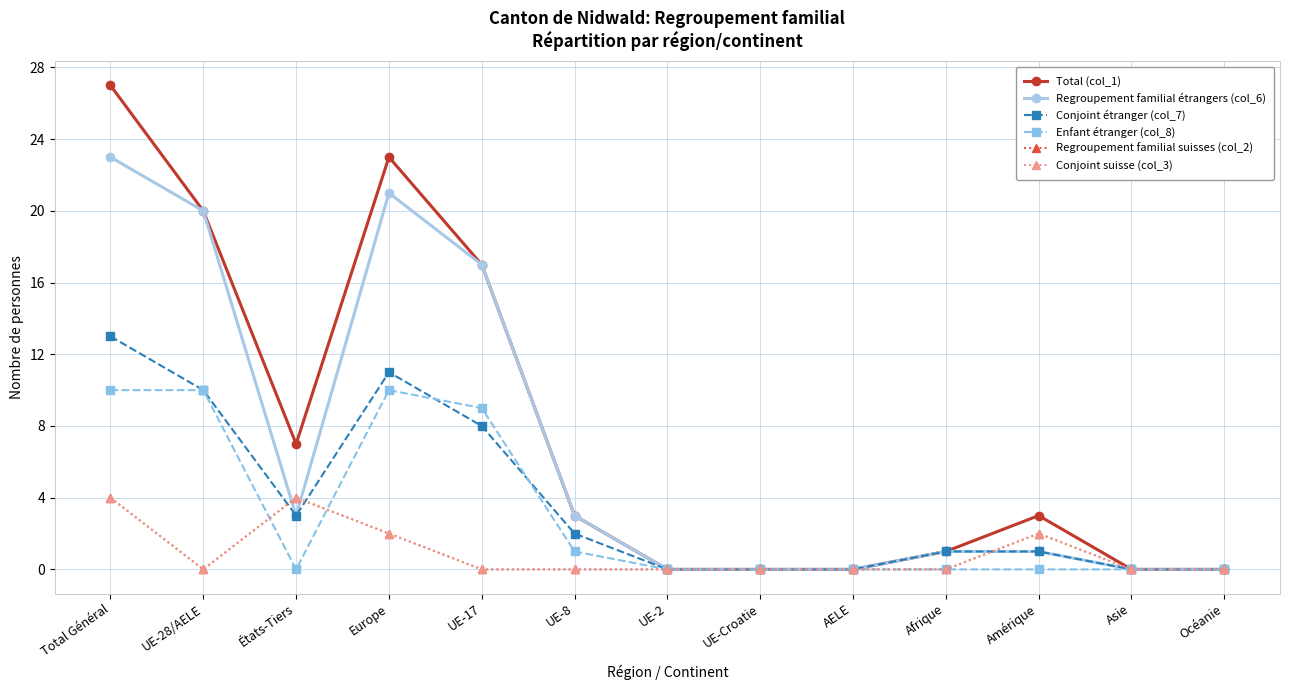

Which label corresponds to the largest value in the chart?

Total Général